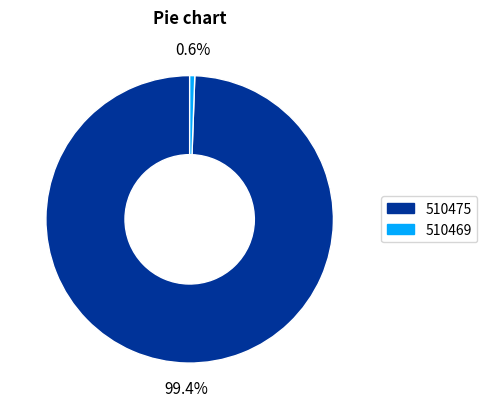

What is the ratio of the value at 510475 to the value at 510469?

173.9